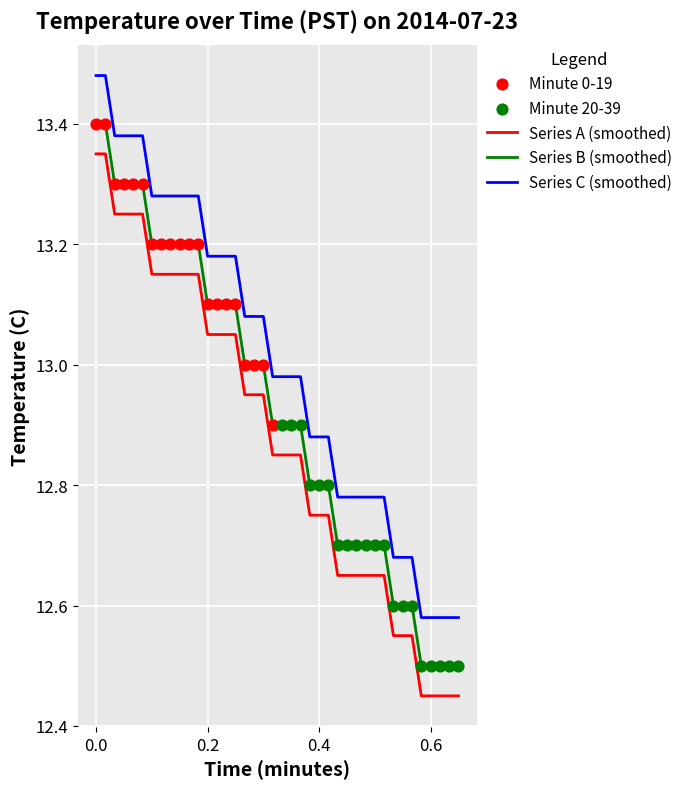

Rank the series by their average value, from highest to lowest.

Series C (smoothed), Series B (smoothed), Series A (smoothed)